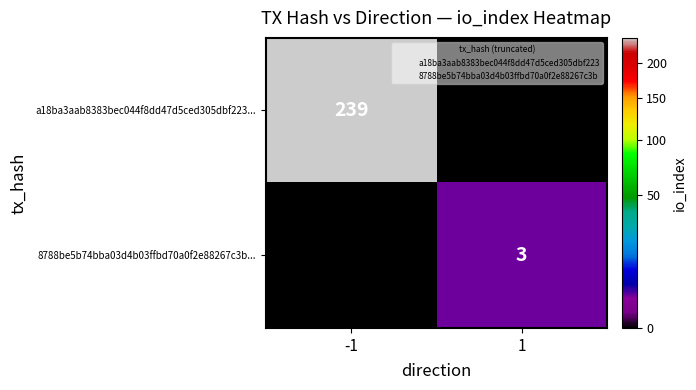

True or false: a18ba3aab8383bec044f8dd47d5ced305dbf223... has a value of 239 at -1.

True